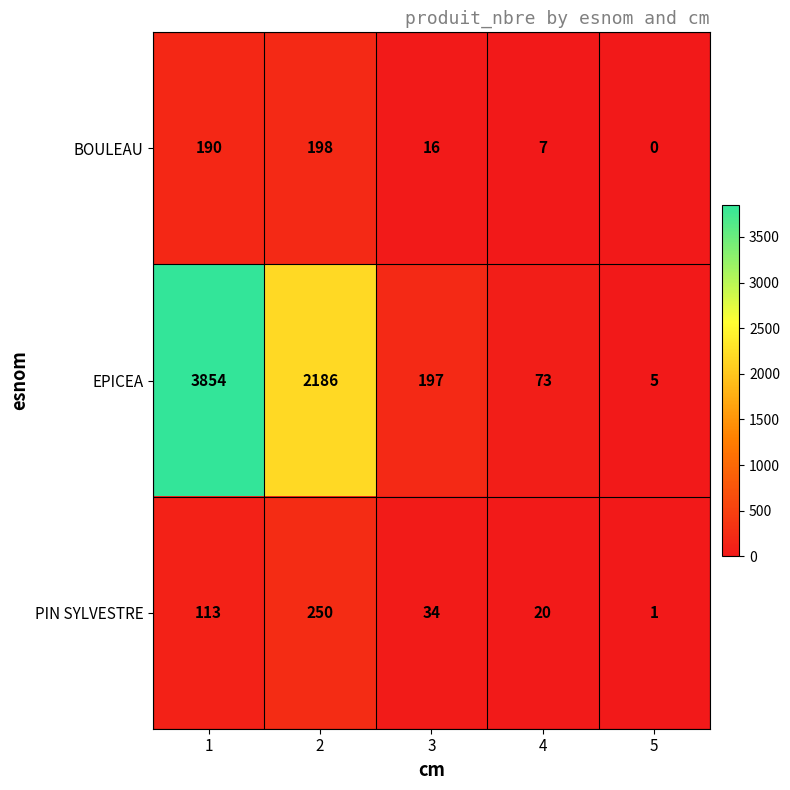

Between 3 and 4, which series saw the biggest shift?

EPICEA